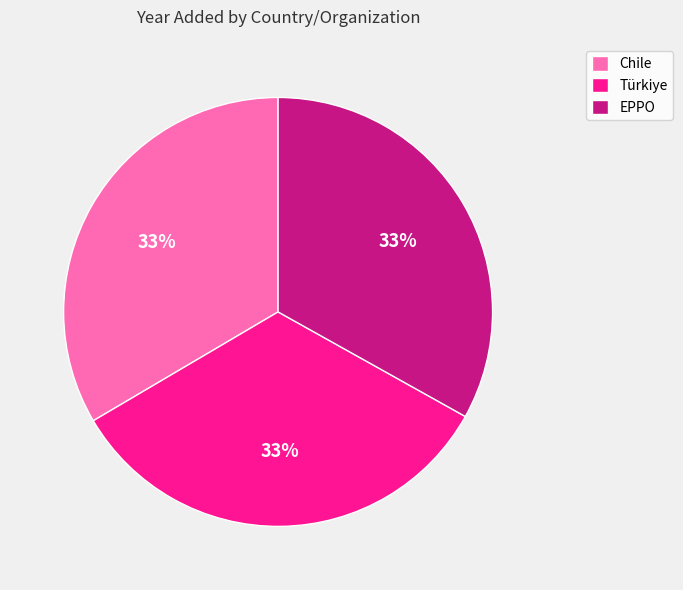

Is it true that EPPO is 26% of the pie?

False